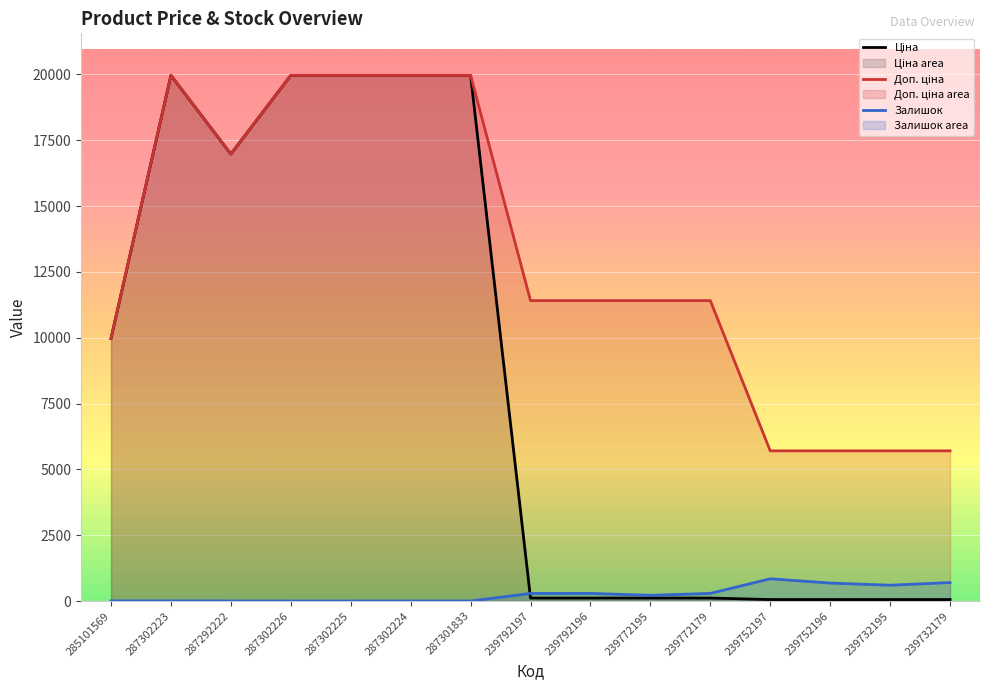

Between 239752196 and 239732179, which series saw the biggest shift?

Залишок